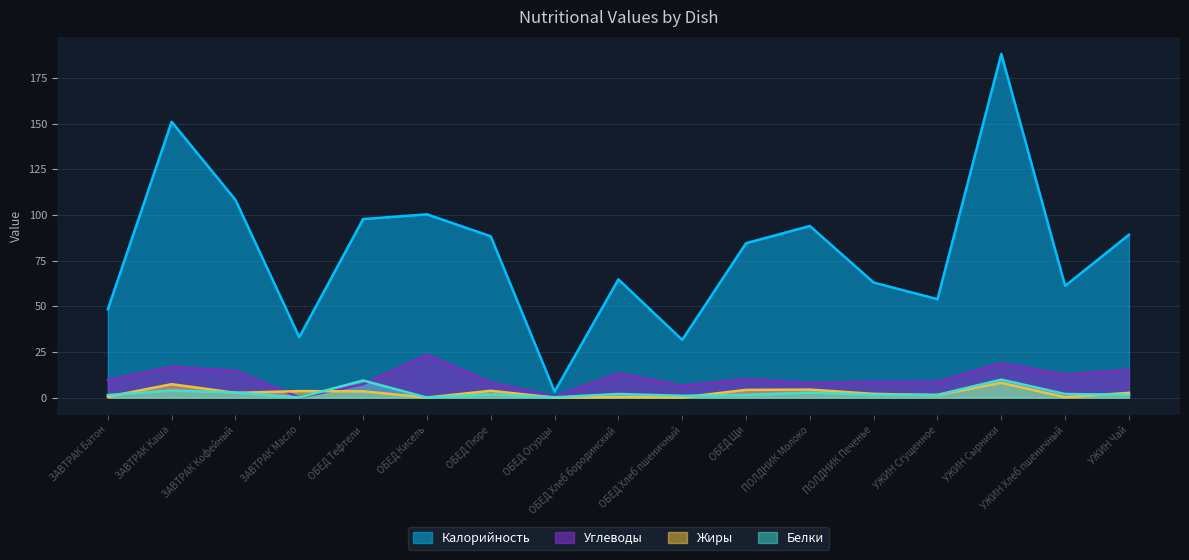

What is the label of the 9th point from the left?

ОБЕД Хлеб бородинский